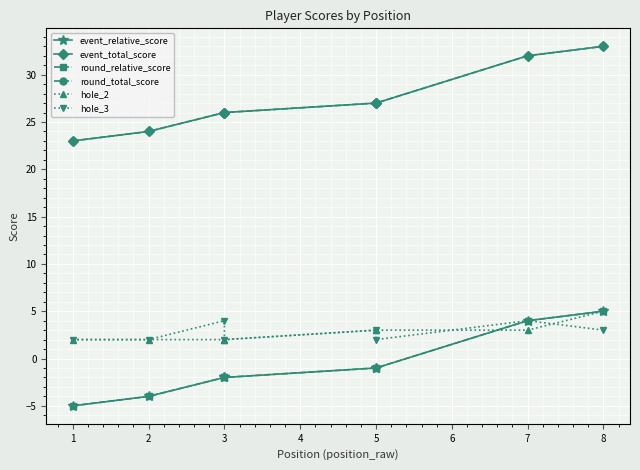

What is the minimum value for hole_2?

2